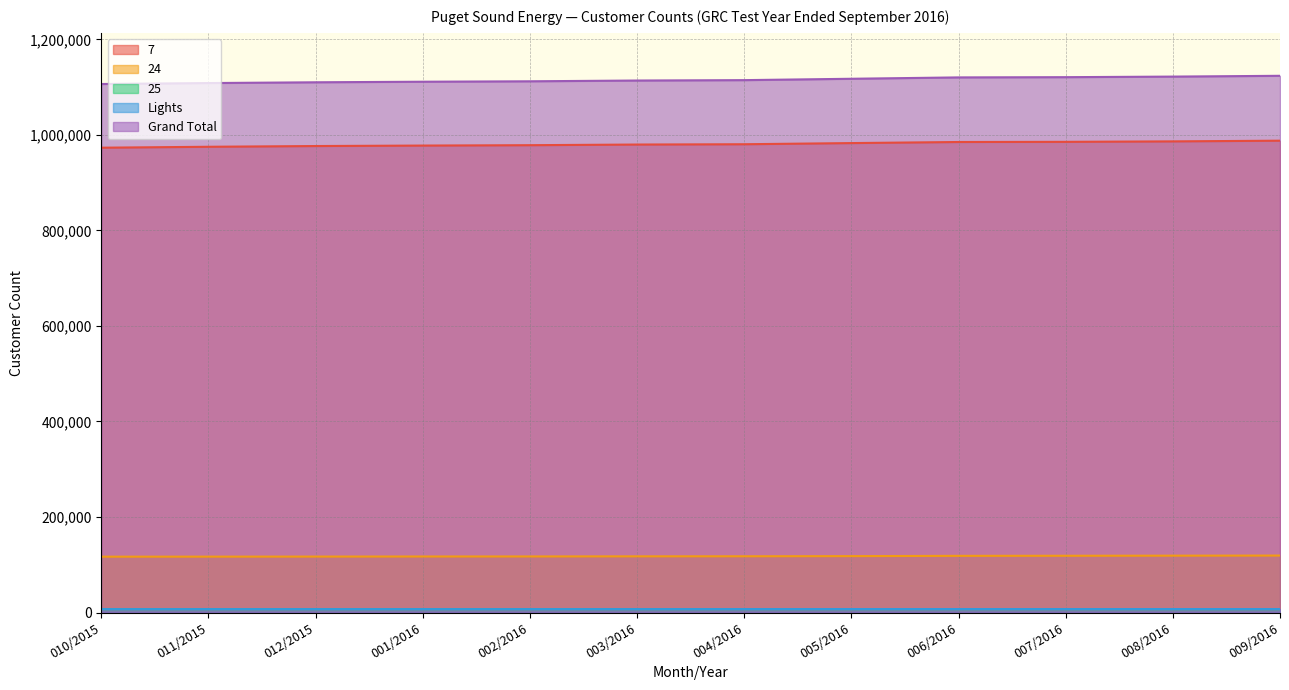

The value of 24 at 006/2016 is 118654. True or false?

True